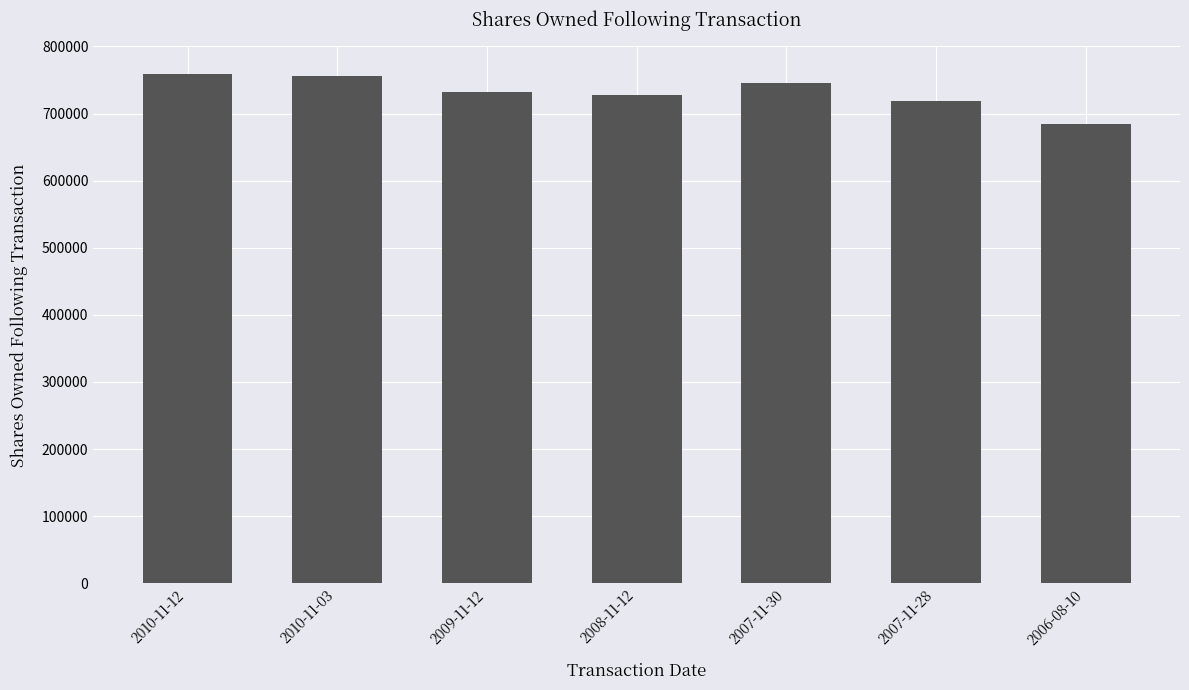

What is the average value?

731891